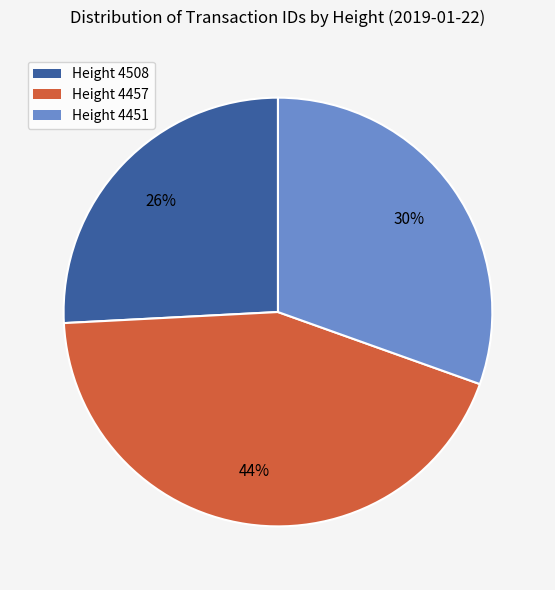

Approximately how many times larger is the value at Height 4508 compared to Height 4457?

0.6